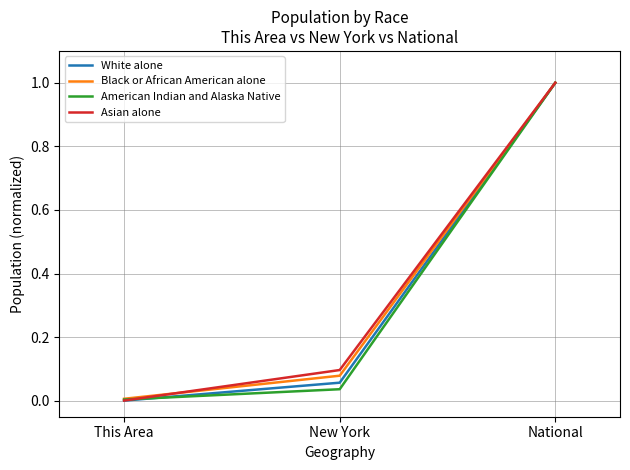

What is the average value of the American Indian and Alaska Native series?

0.3